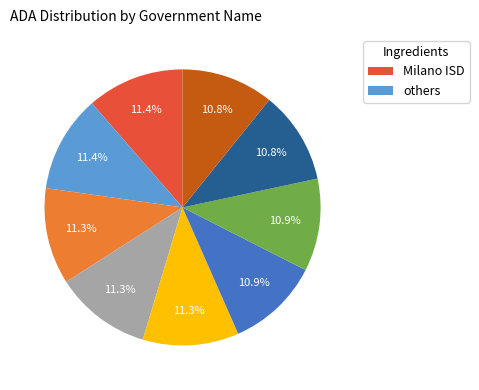

Is there any slice that represents more than half of the pie?

No